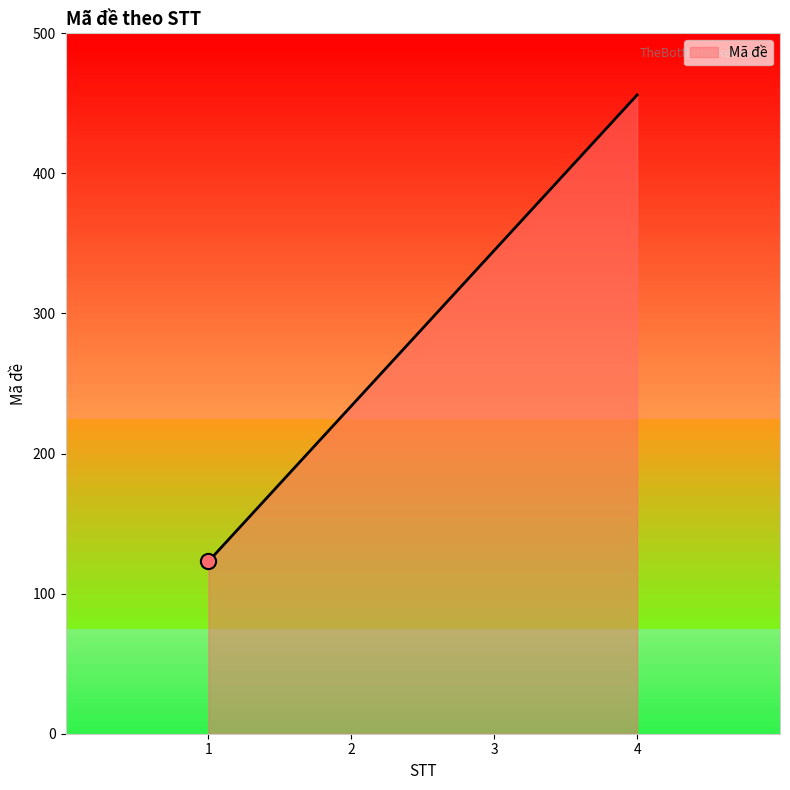

What is the change in value from 1 to 3?

+222